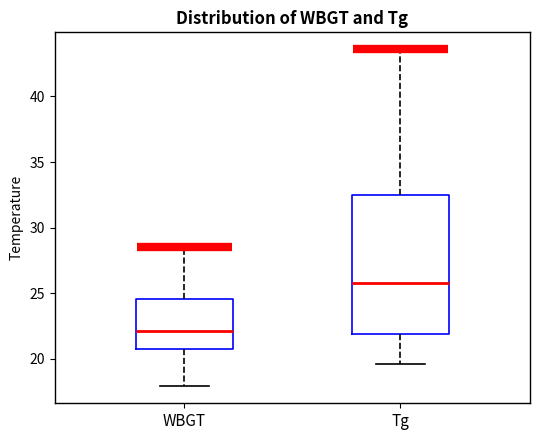

Comparing the boxes themselves (not the whiskers), which one is the tallest?

Tg